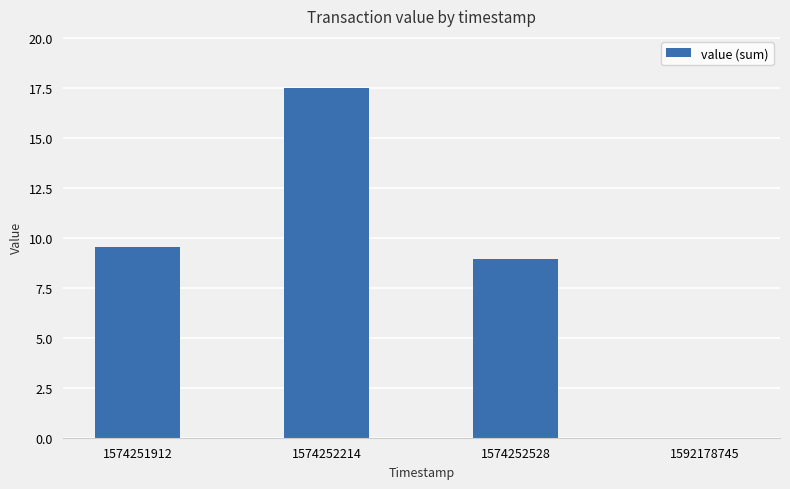

True or false: the data shows 28.3 at 1574252214.

False